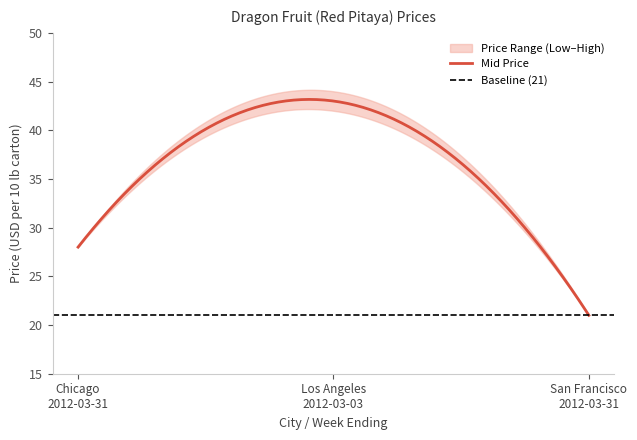

Which series has the largest total across all categories?

High Price